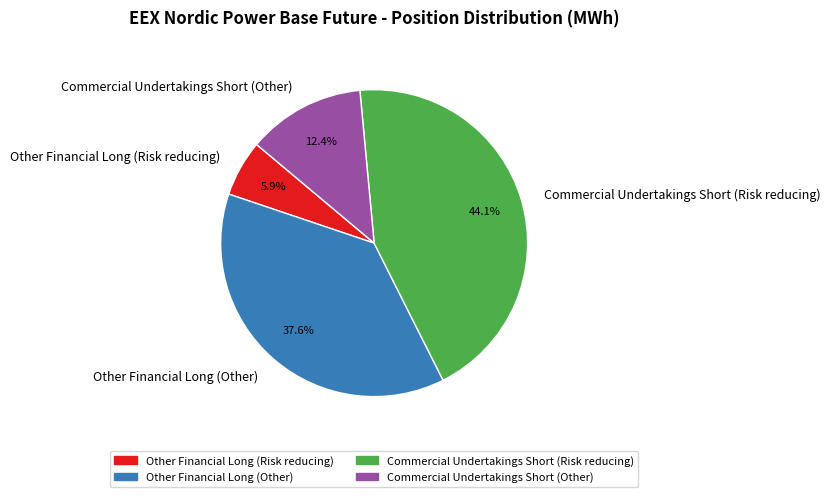

To the nearest percent, what is the difference between the Other Financial Long (Other) and Commercial Undertakings Short (Other) slice percentages?

25%